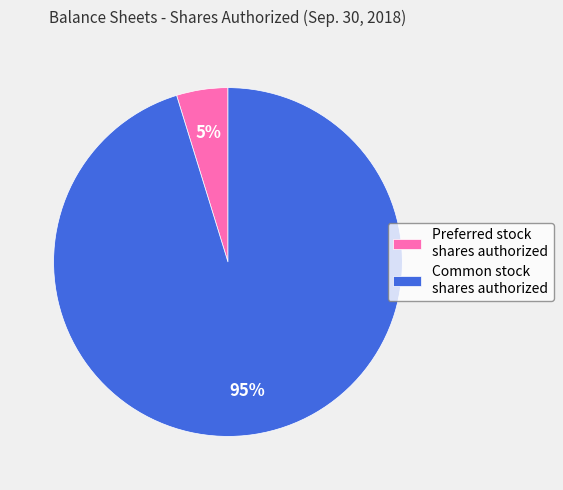

Which slice is the smallest?

Preferred stock shares authorized